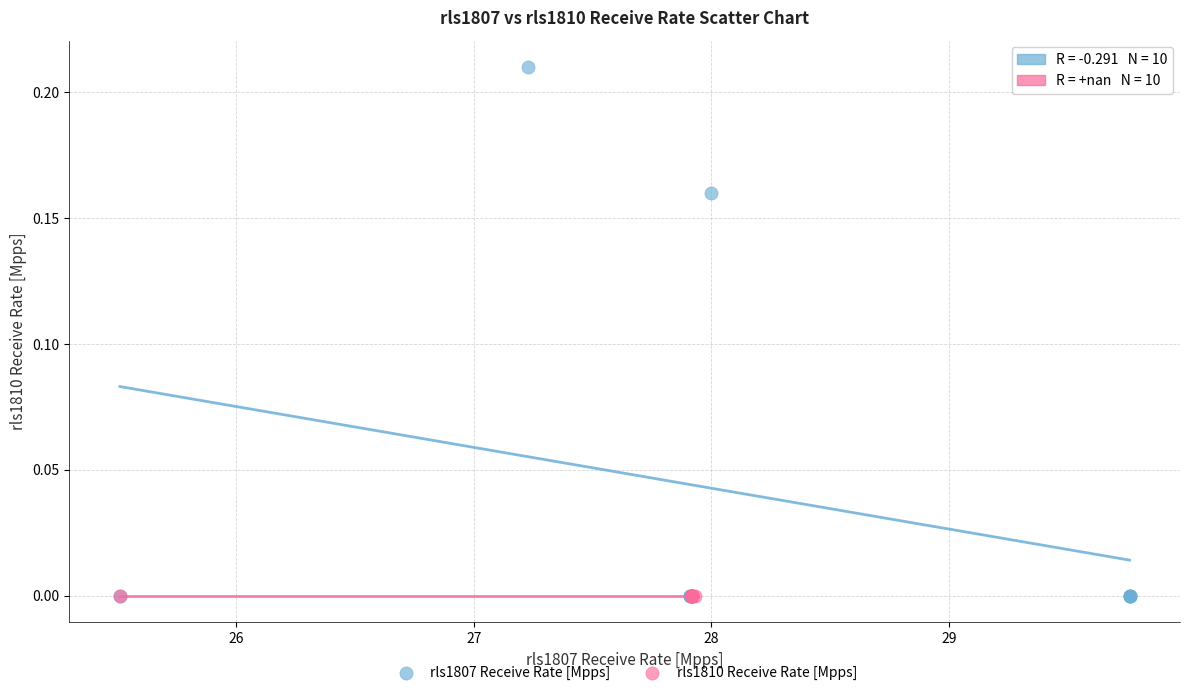

Which series reaches the maximum Y coordinate?

rls1807 Receive Rate [Mpps]